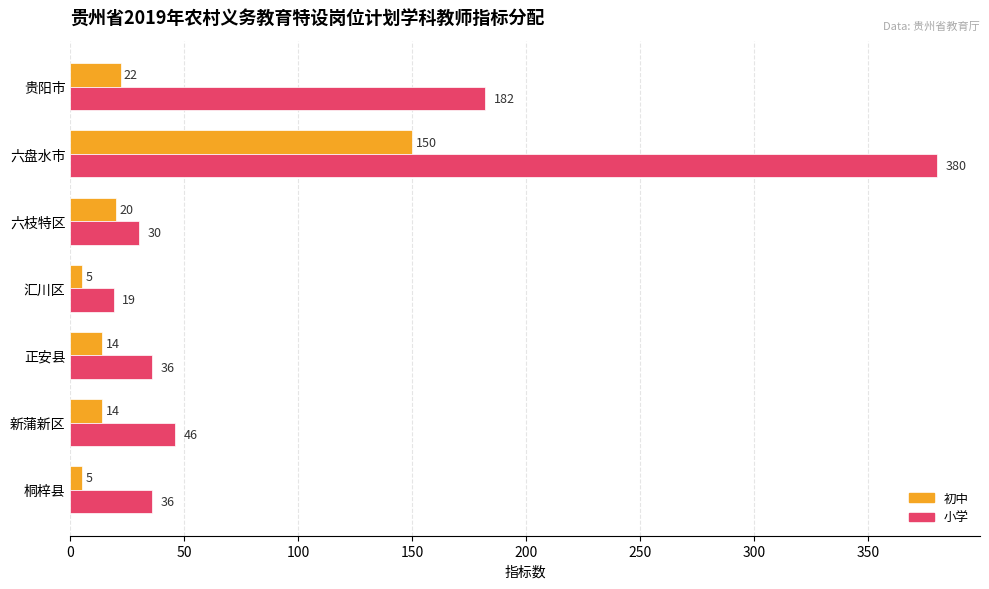

At which label does 小学 reach its minimum?

汇川区